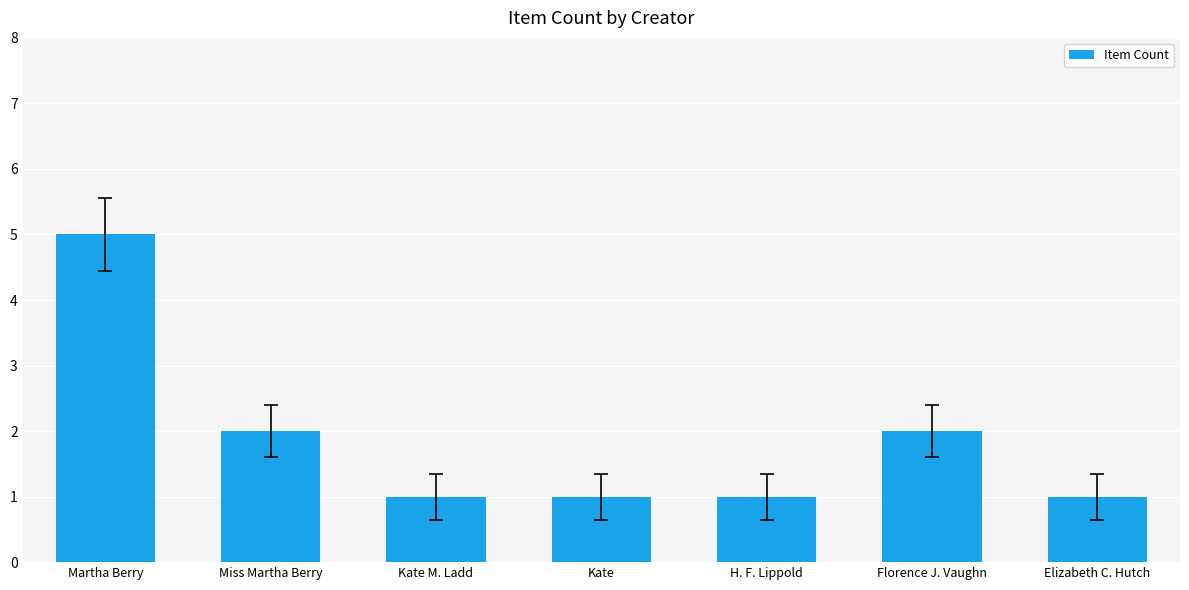

Are the bars horizontal?

No